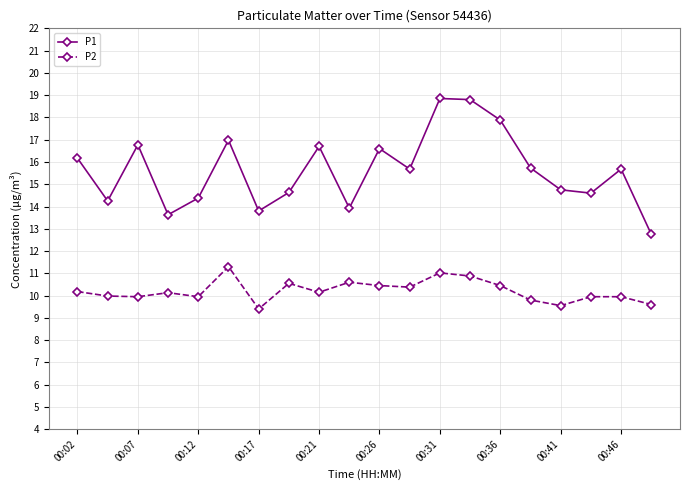

True or false: P2 and P1 cross at least once.

False